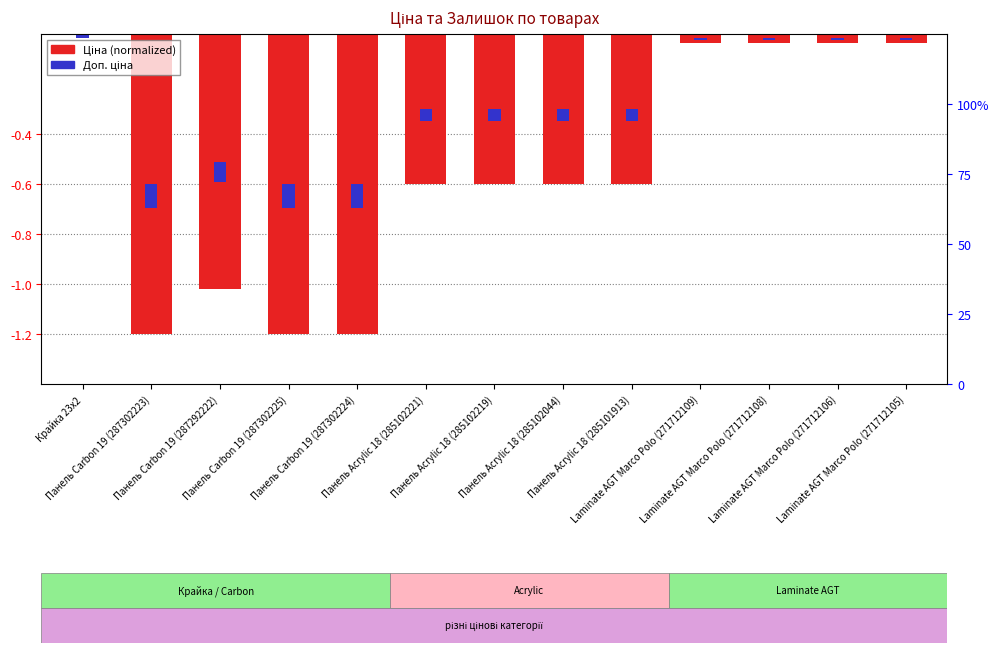

Count the number of categories in the chart.

13